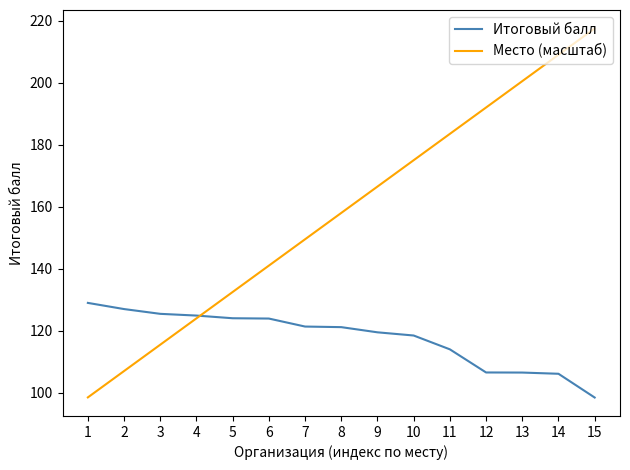

Is the value of Место (масштаб) at 13 greater than the value of Итоговый балл at 2?

Yes